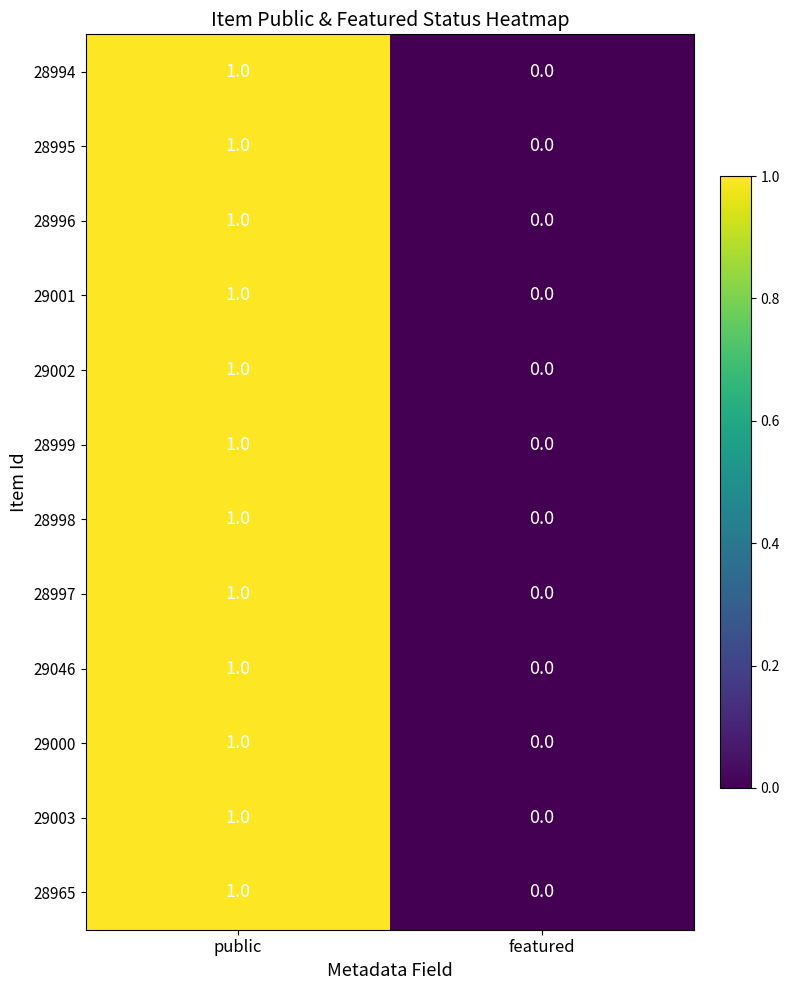

Reading left to right, list all the values displayed in this chart.

28994: public=1	featured=0
28995: public=1	featured=0
28996: public=1	featured=0
29001: public=1	featured=0
29002: public=1	featured=0
28999: public=1	featured=0
28998: public=1	featured=0
28997: public=1	featured=0
29046: public=1	featured=0
29000: public=1	featured=0
29003: public=1	featured=0
28965: public=1	featured=0